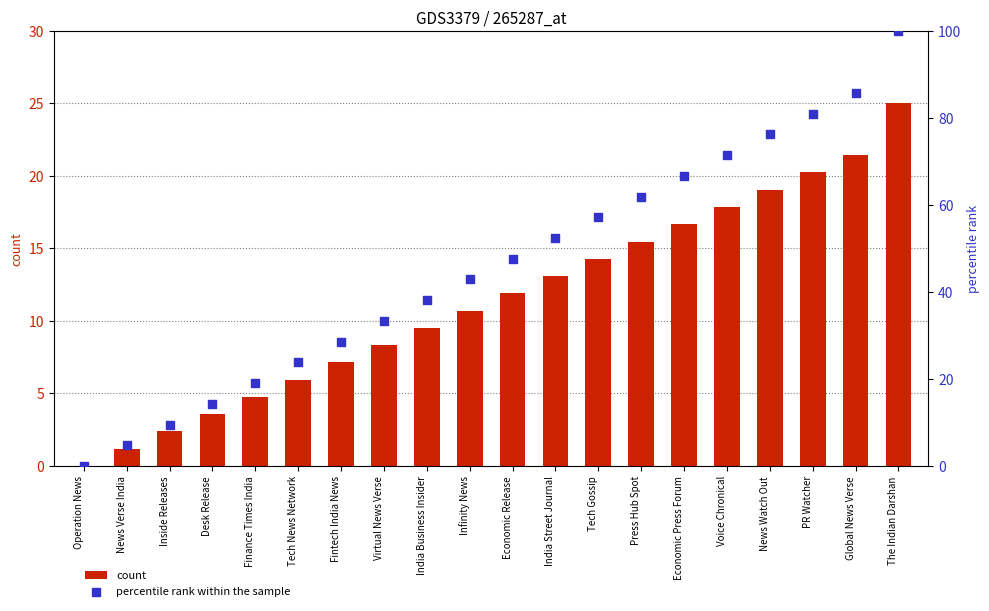

Which series reaches the maximum Y coordinate?

percentile rank within the sample